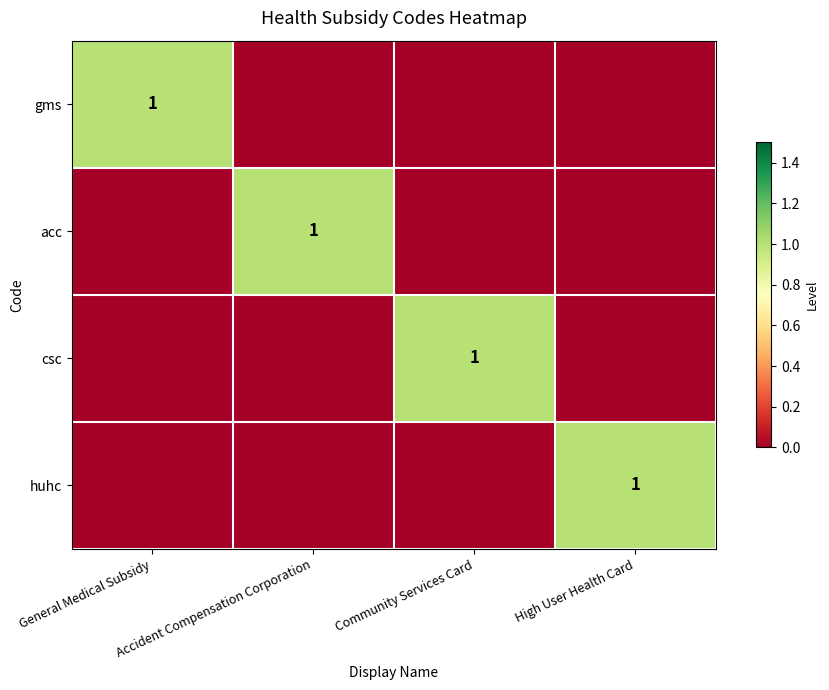

True or false: huhc has a value of 1 at High User Health Card.

True